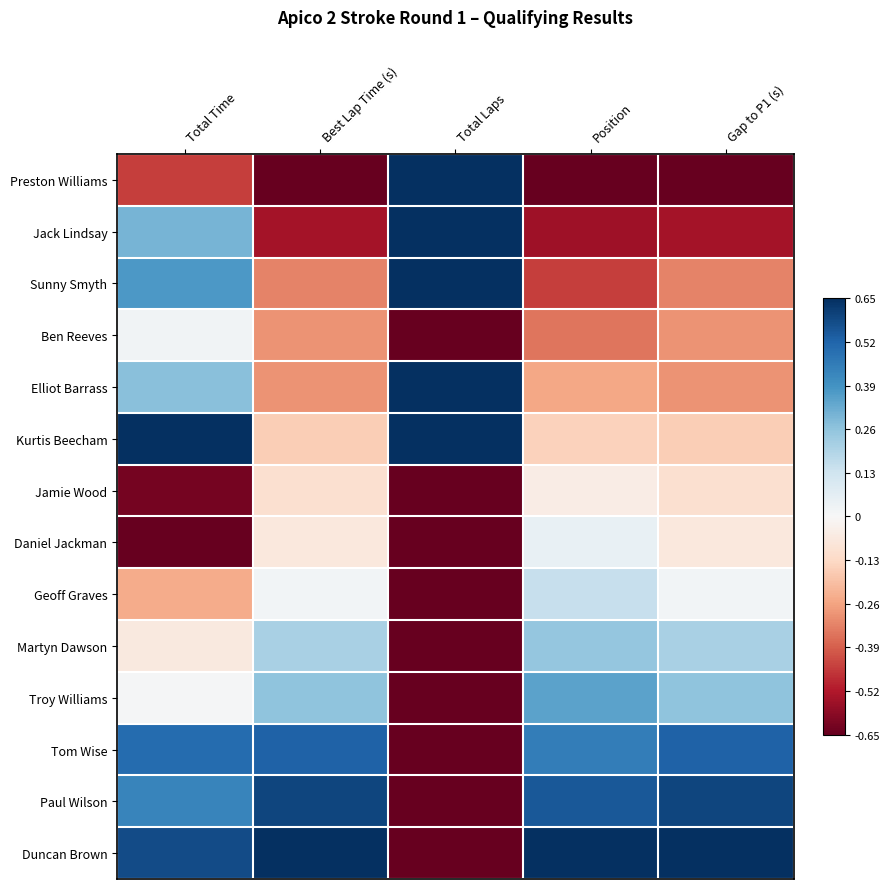

Reading left to right, extract all data points from this chart.

Preston Williams: Total Time=-0.4	Best Lap Time (s)=-0.6	Total Laps=0.7	Position=-0.7	Gap to P1 (s)=-0.7
Jack Lindsay: Total Time=0.3	Best Lap Time (s)=-0.5	Total Laps=0.7	Position=-0.6	Gap to P1 (s)=-0.5
Sunny Smyth: Total Time=0.4	Best Lap Time (s)=-0.3	Total Laps=0.7	Position=-0.5	Gap to P1 (s)=-0.3
Ben Reeves: Total Time=0.0	Best Lap Time (s)=-0.3	Total Laps=-0.7	Position=-0.3	Gap to P1 (s)=-0.3
Elliot Barrass: Total Time=0.3	Best Lap Time (s)=-0.3	Total Laps=0.7	Position=-0.2	Gap to P1 (s)=-0.3
Kurtis Beecham: Total Time=0.7	Best Lap Time (s)=-0.2	Total Laps=0.7	Position=-0.2	Gap to P1 (s)=-0.2
Jamie Wood: Total Time=-0.6	Best Lap Time (s)=-0.1	Total Laps=-0.7	Position=-0.1	Gap to P1 (s)=-0.1
Daniel Jackman: Total Time=-0.7	Best Lap Time (s)=-0.1	Total Laps=-0.7	Position=0.1	Gap to P1 (s)=-0.1
Geoff Graves: Total Time=-0.2	Best Lap Time (s)=0.0	Total Laps=-0.7	Position=0.2	Gap to P1 (s)=0.0
Martyn Dawson: Total Time=-0.1	Best Lap Time (s)=0.2	Total Laps=-0.7	Position=0.2	Gap to P1 (s)=0.2
Troy Williams: Total Time=0.0	Best Lap Time (s)=0.3	Total Laps=-0.7	Position=0.3	Gap to P1 (s)=0.3
Tom Wise: Total Time=0.5	Best Lap Time (s)=0.5	Total Laps=-0.7	Position=0.5	Gap to P1 (s)=0.5
Paul Wilson: Total Time=0.4	Best Lap Time (s)=0.6	Total Laps=-0.7	Position=0.6	Gap to P1 (s)=0.6
Duncan Brown: Total Time=0.6	Best Lap Time (s)=0.7	Total Laps=-0.7	Position=0.7	Gap to P1 (s)=0.7